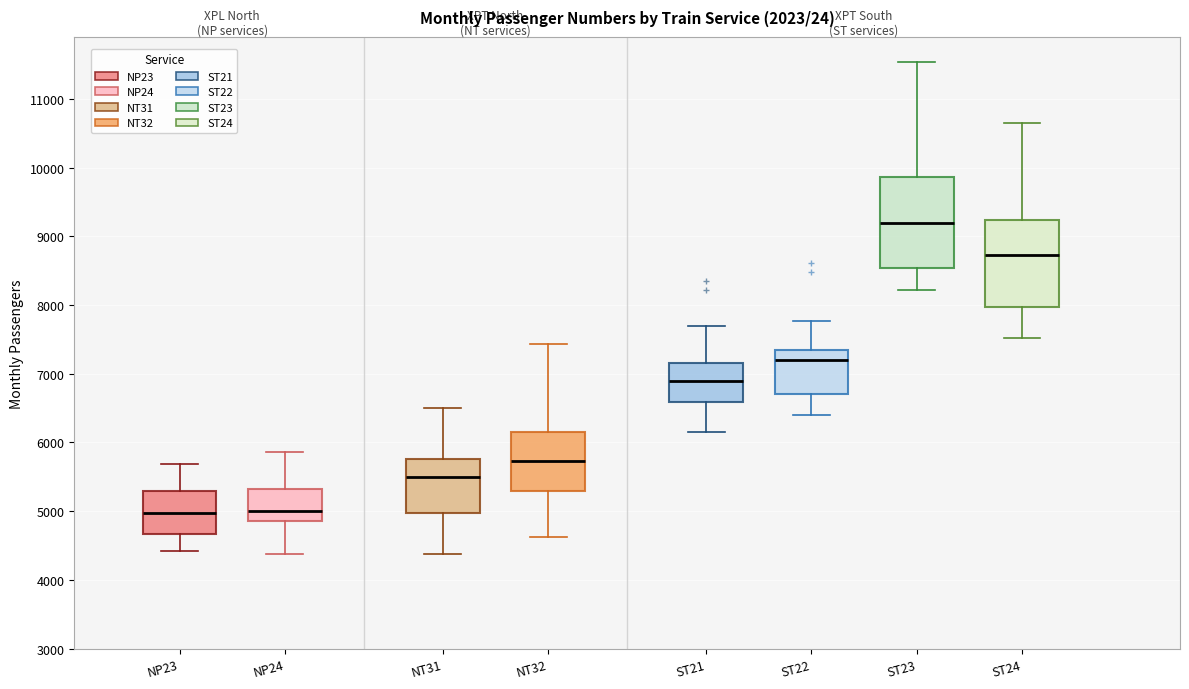

Reading left to right, transcribe this box plot: for each box, give where its median line is, the range the box spans, and where its two whiskers end, as read against the y-axis. The values are not printed on the chart, so give them approximately, as read against the axis.

NP23: median 5000, box 4700 to 5300, whiskers 4400 to 5700
NP24: median 5000, box 4900 to 5300, whiskers 4400 to 5900
NT31: median 5500, box 5000 to 5800, whiskers 4400 to 6500
NT32: median 5700, box 5300 to 6200, whiskers 4600 to 7400
ST21: median 6900, box 6600 to 7200, whiskers 6100 to 7700
ST22: median 7200, box 6700 to 7300, whiskers 6400 to 7800
ST23: median 9200, box 8500 to 9900, whiskers 8200 to 11500
ST24: median 8700, box 8000 to 9200, whiskers 7500 to 10700